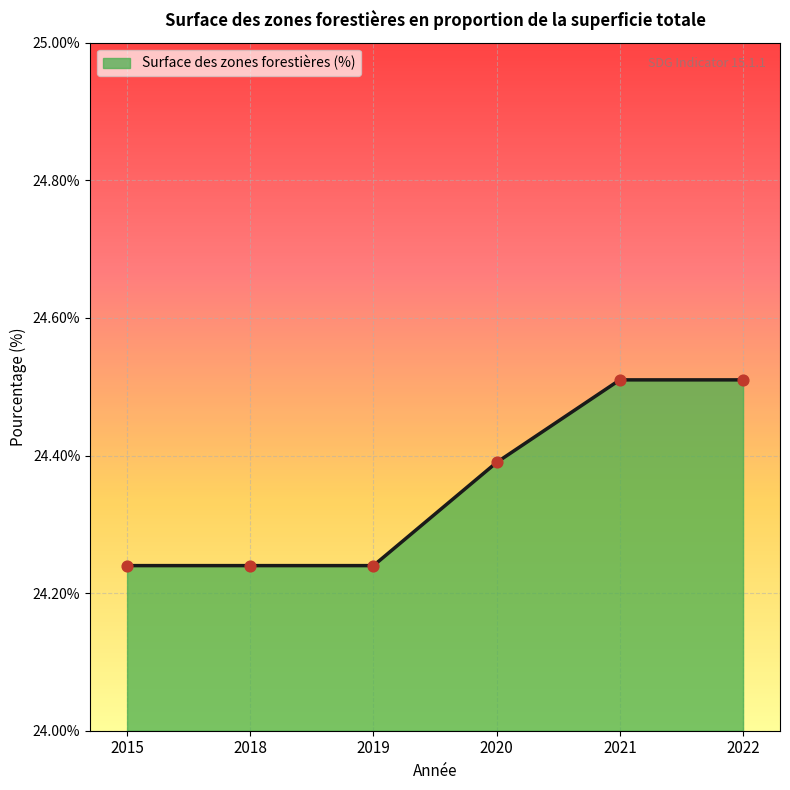

Between 2015 and 2020, which is larger?

2020